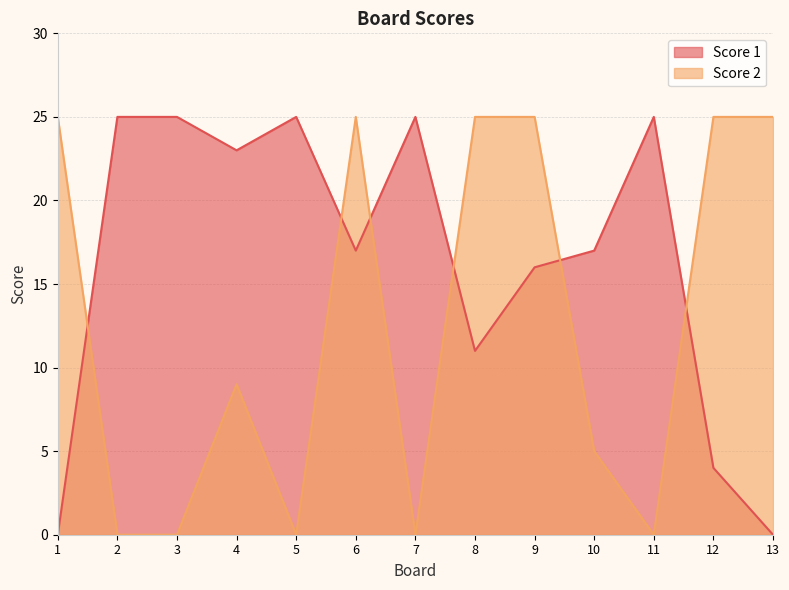

At how many categories does at least one series exceed 16?

13